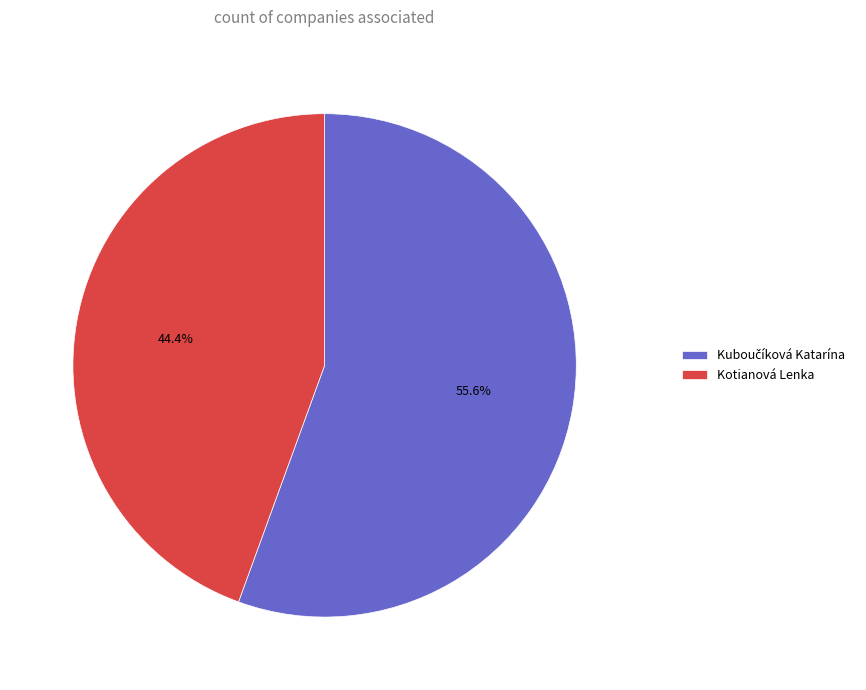

How many slices are in this pie chart?

2